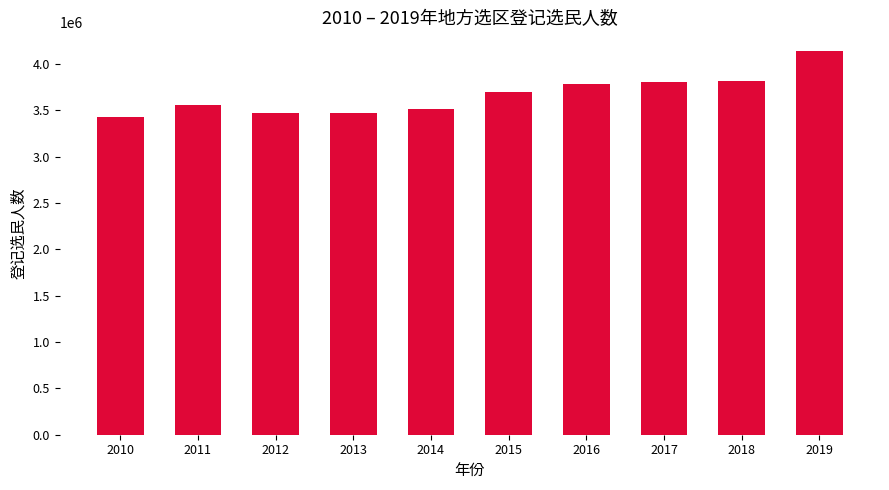

What is the value of the 4th bar from the left?

3471423